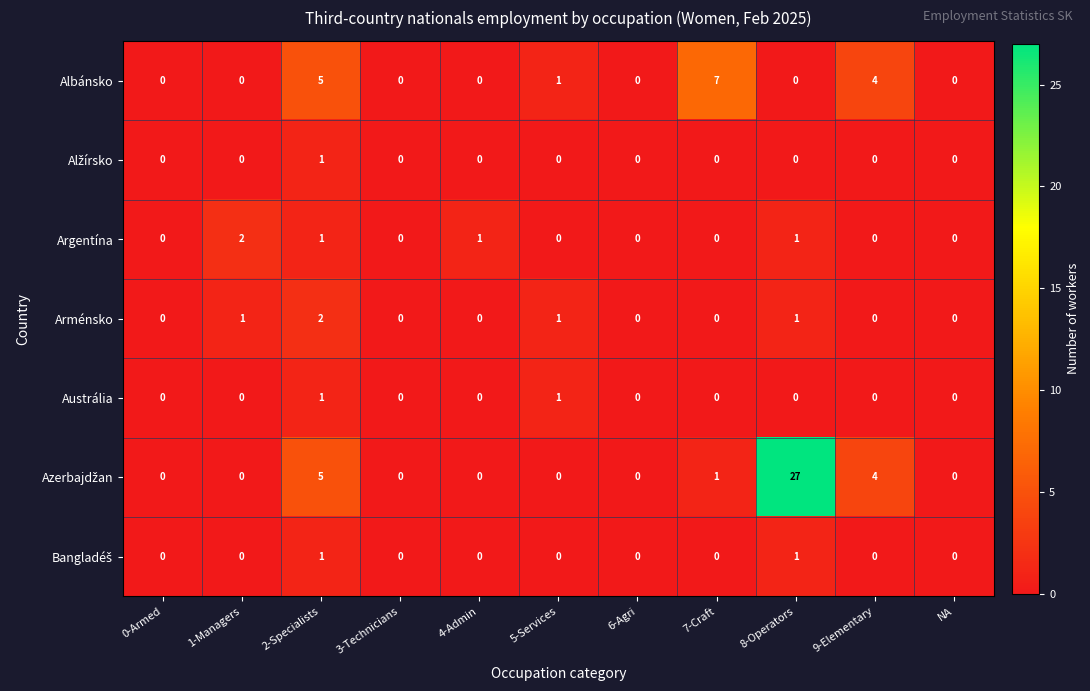

At which category is the sum across all series the highest?

8-Operators